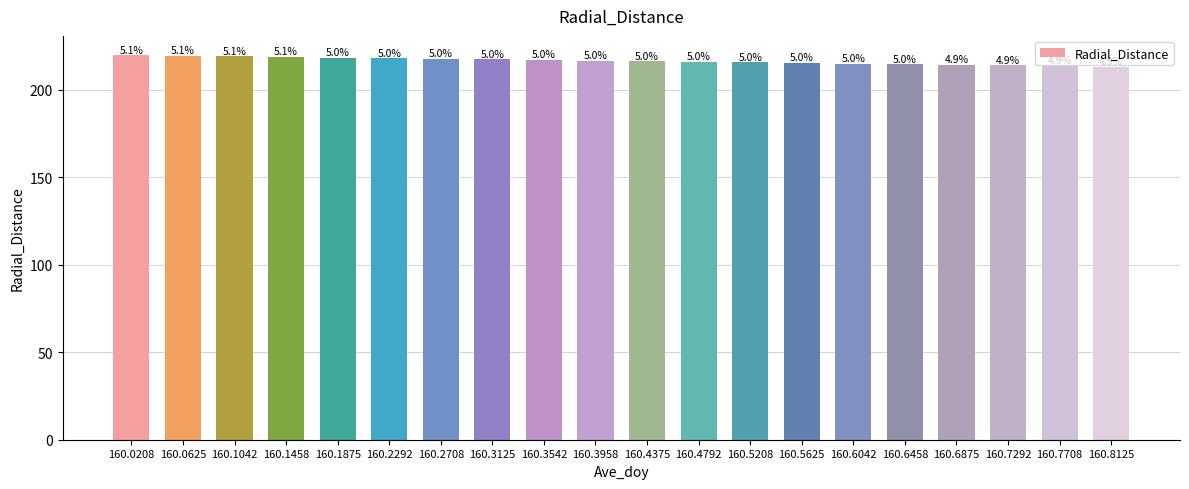

Does the chart contain any negative values?

No